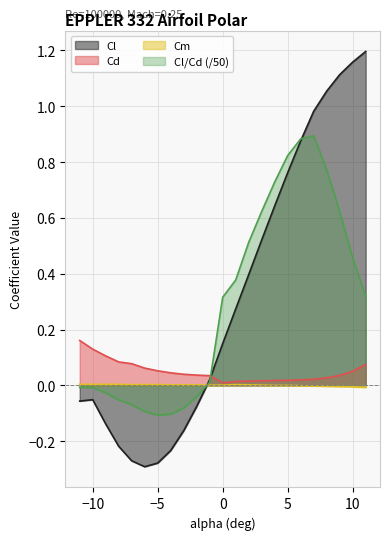

What is the maximum value for Cl/Cd?

0.9